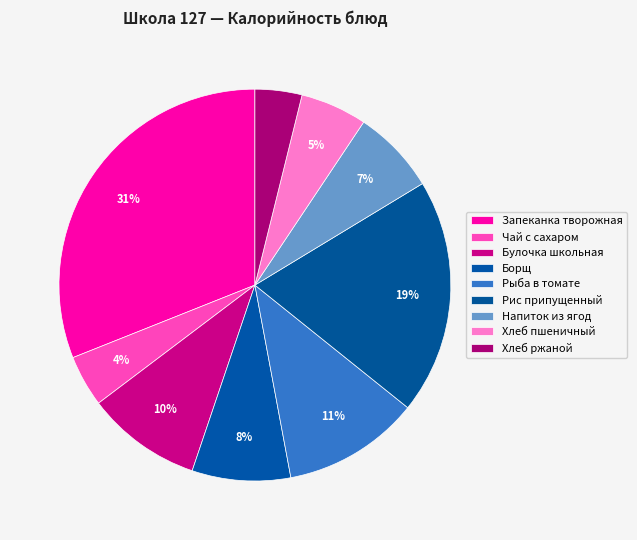

Rank the categories by value from lowest to highest.

Хлеб ржаной, Чай с сахаром, Хлеб пшеничный, Напиток из ягод, Борщ с капустой и картофелем, булочка школьная, Рыба, тушеная в томате с овощами, Рис припущенный, Запеканка творожная с соусом